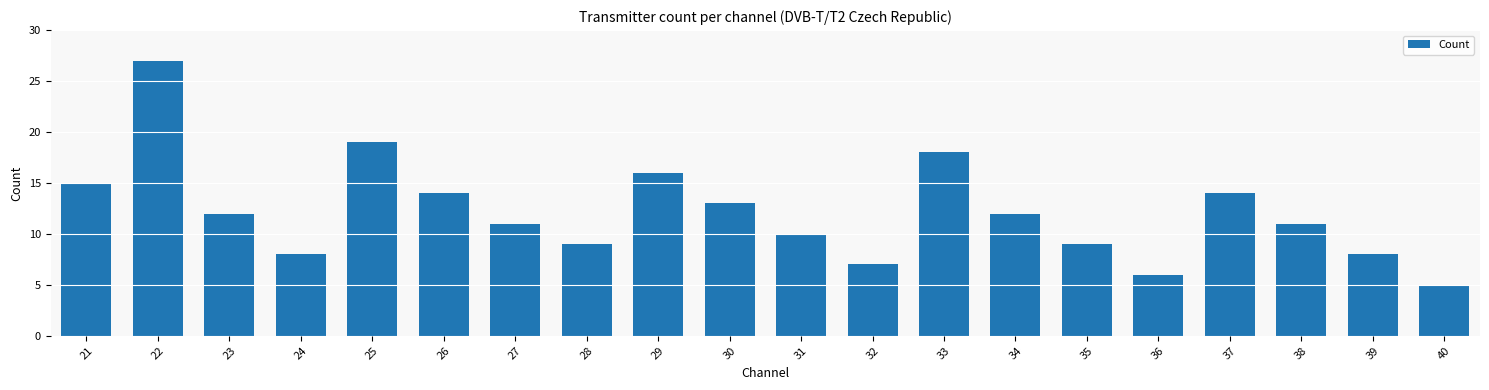

What value does the data have at 21, to the nearest 5?

15